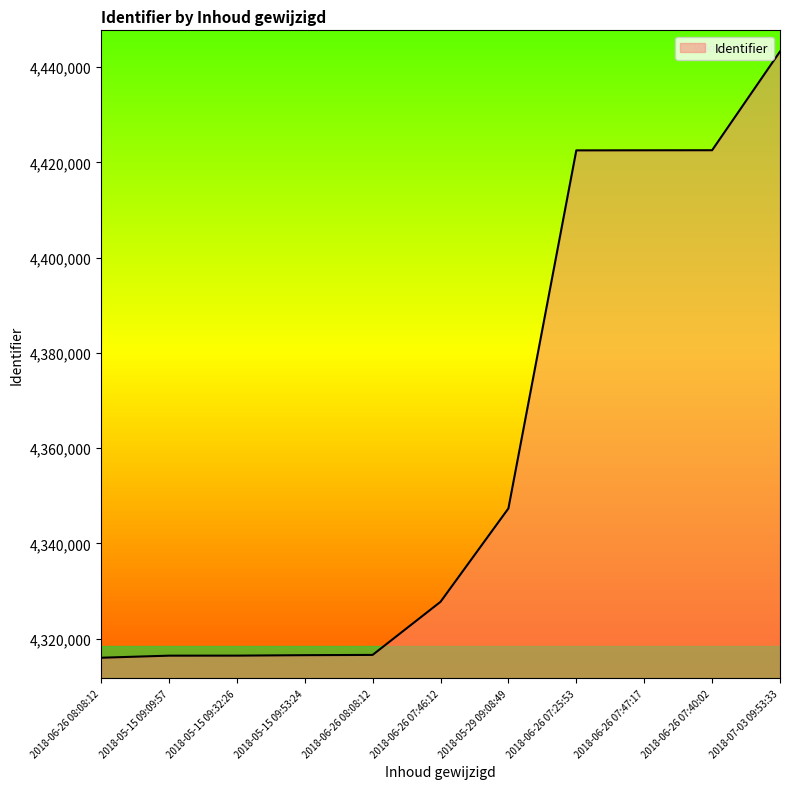

How many lines are shown in the chart?

1